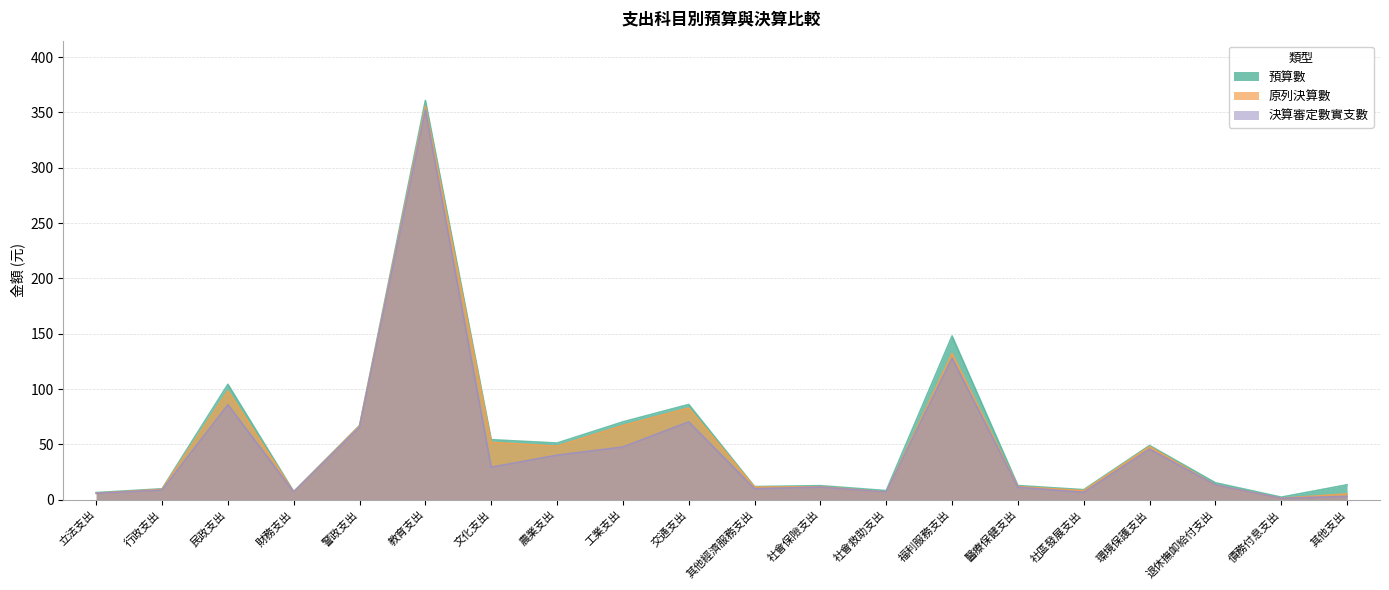

Is the value of 決算審定數實支數 at 社會救助支出 greater than the value of 預算數 at 交通支出?

No